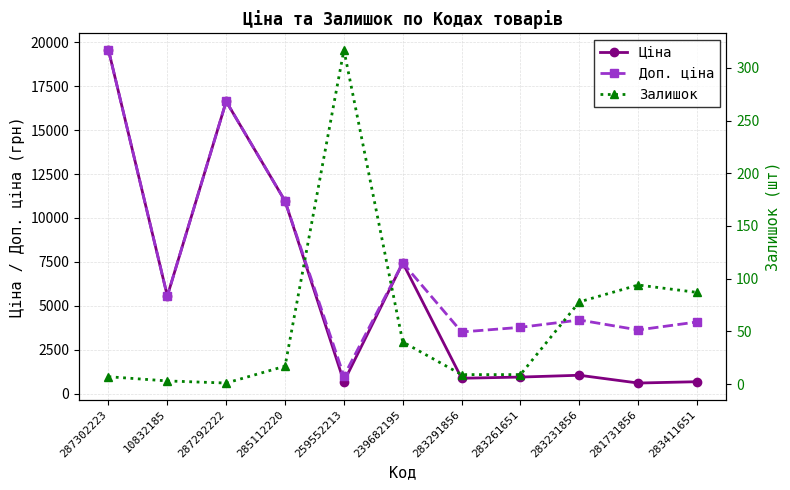

Between 287302223 and 283411651, which series saw the biggest shift?

Ціна